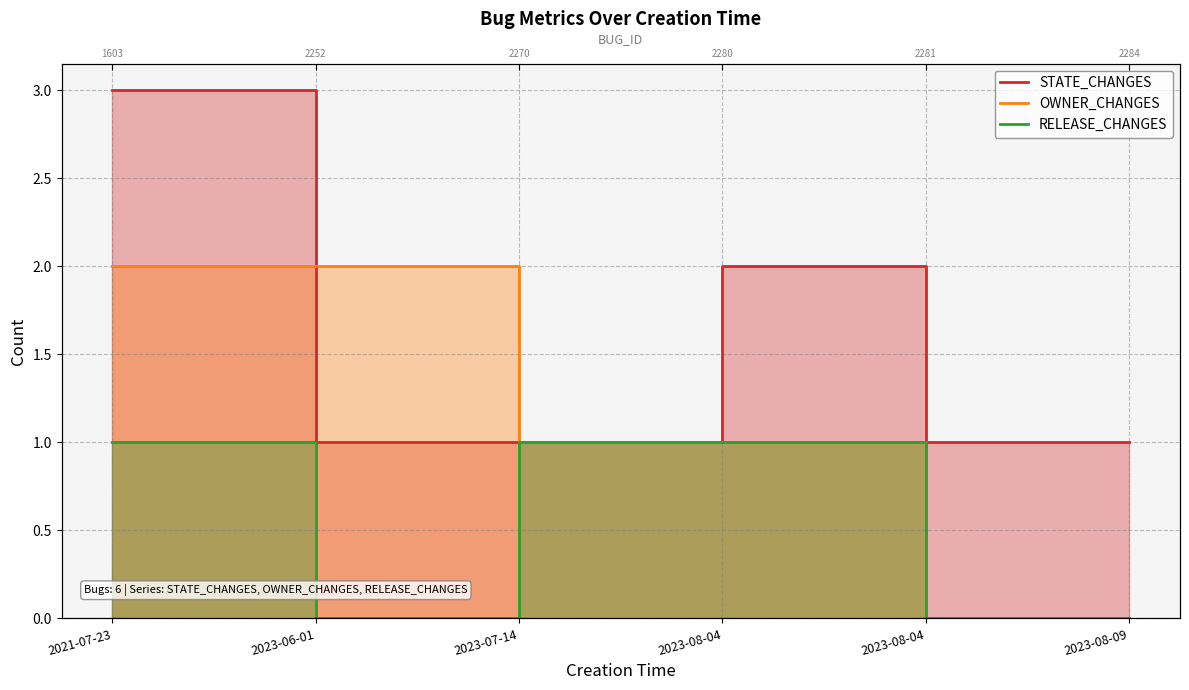

List the series in order of their peak value, lowest first.

RELEASE_CHANGES, OWNER_CHANGES, STATE_CHANGES